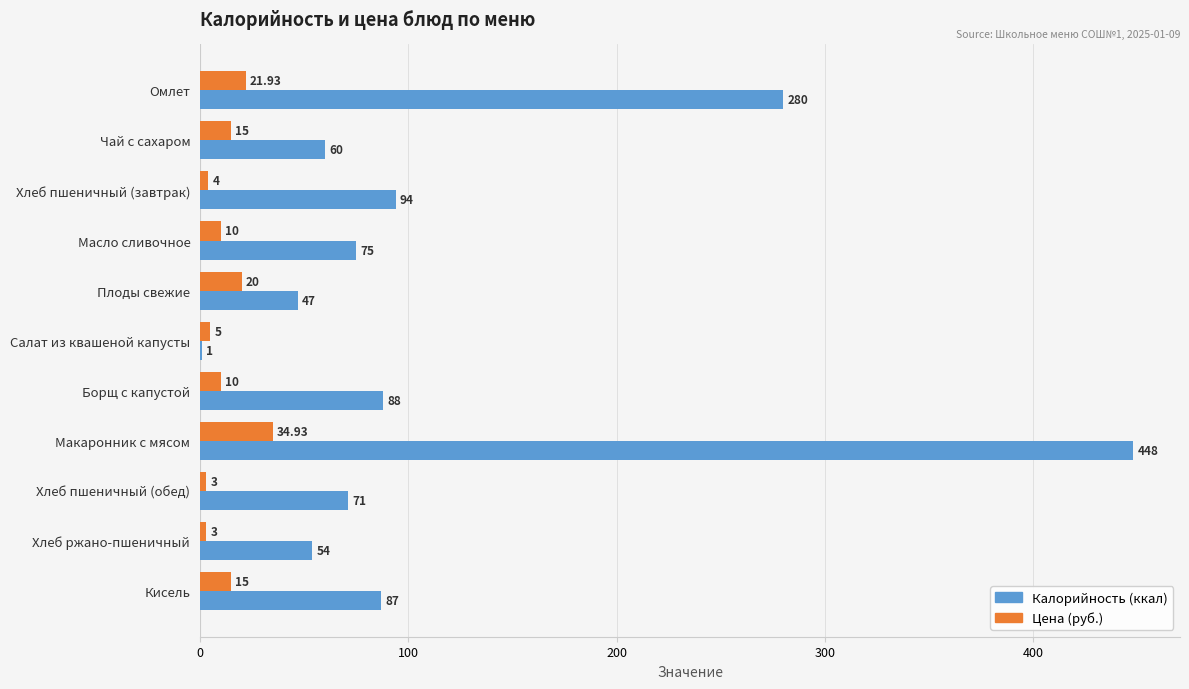

What is the average value of the Калорийность (ккал) series?

118.6